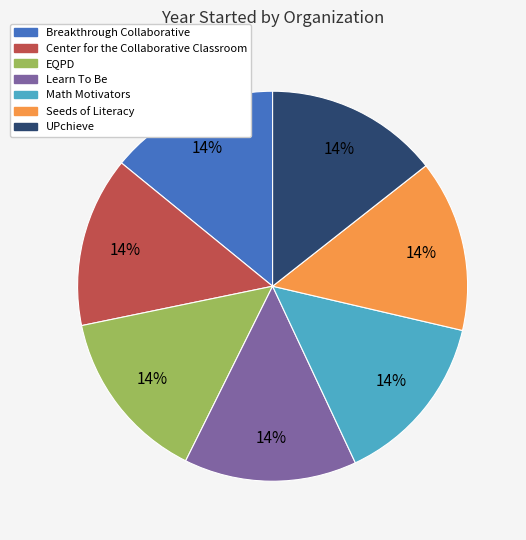

Is it true that Breakthrough Collaborative is 14% of the pie?

True